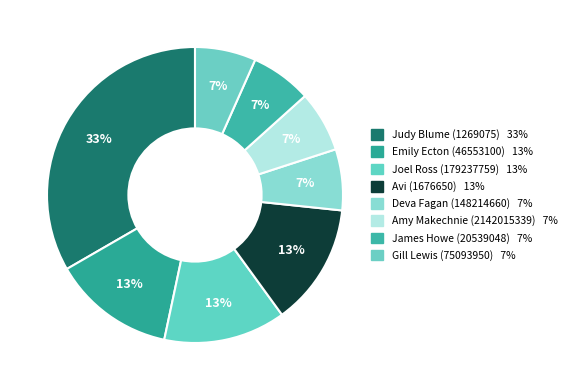

Count the number of slices in the pie.

8